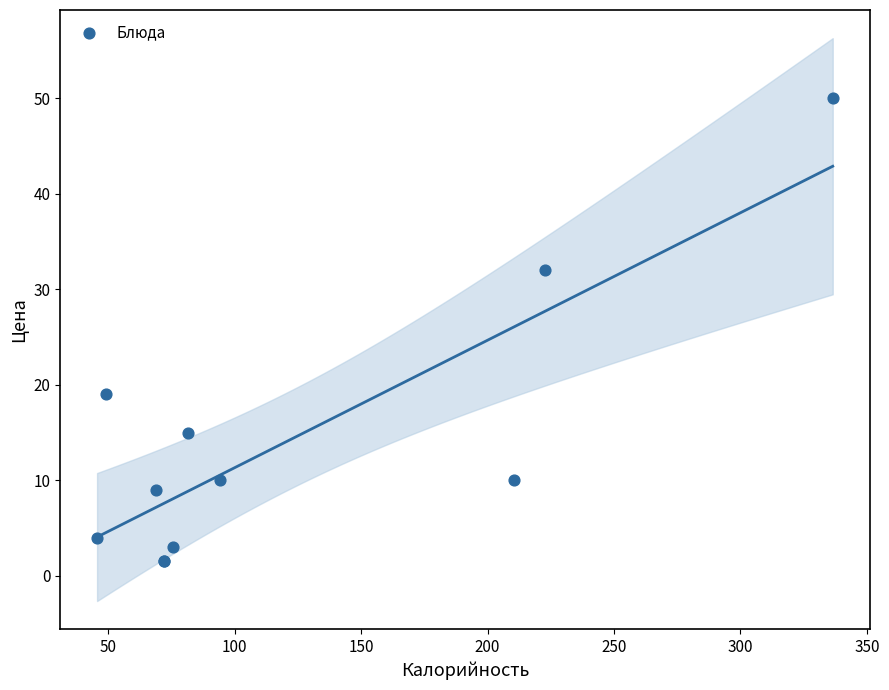

What Y value in the scatter plot is closest to 25?

19.0